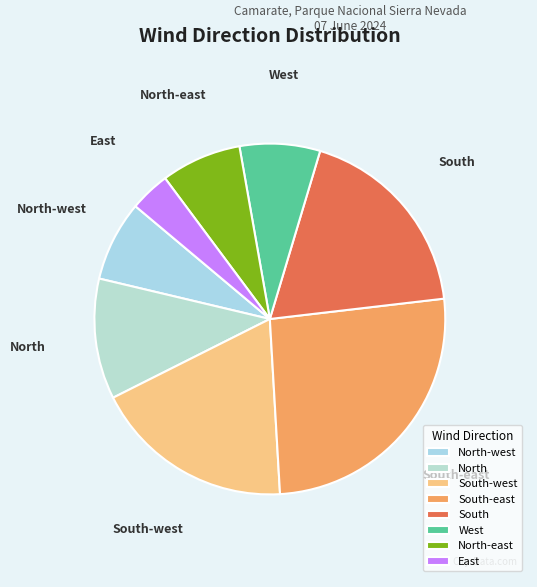

Do East and West together represent more than half of the pie?

No